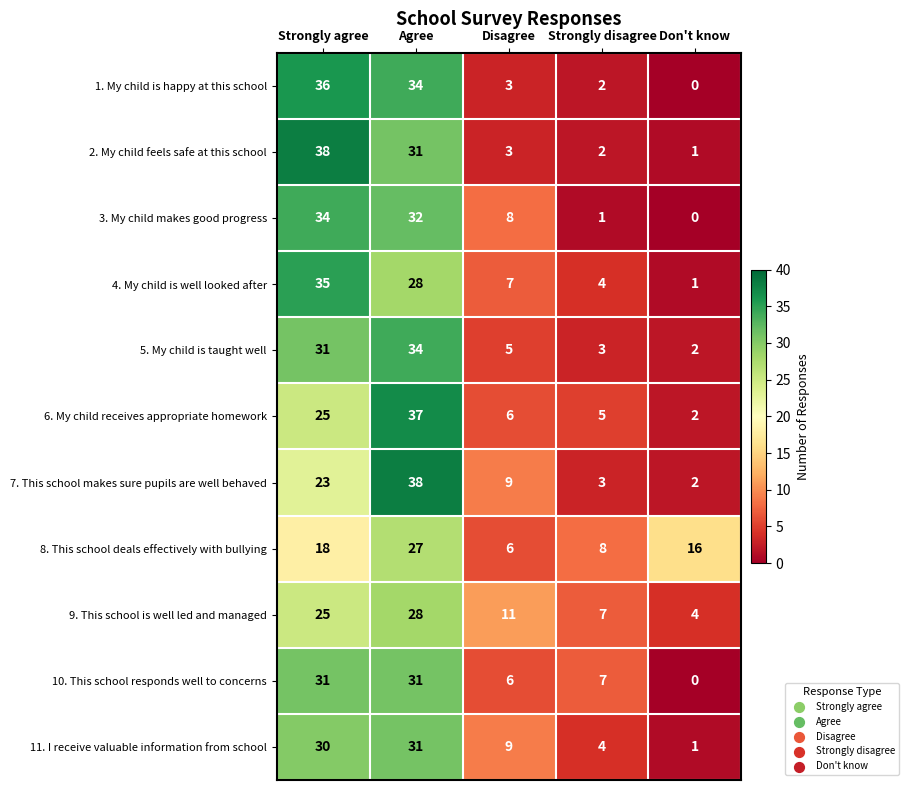

What is the total value across all series at Disagree?

73